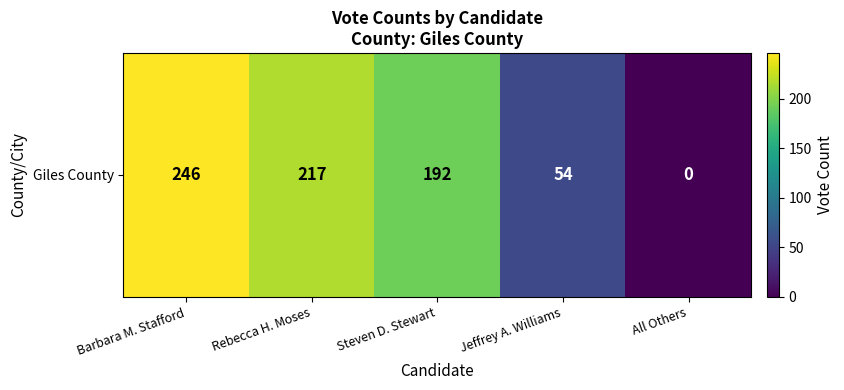

Reading right to left, list all the values displayed in this chart.

0	54	192	217	246